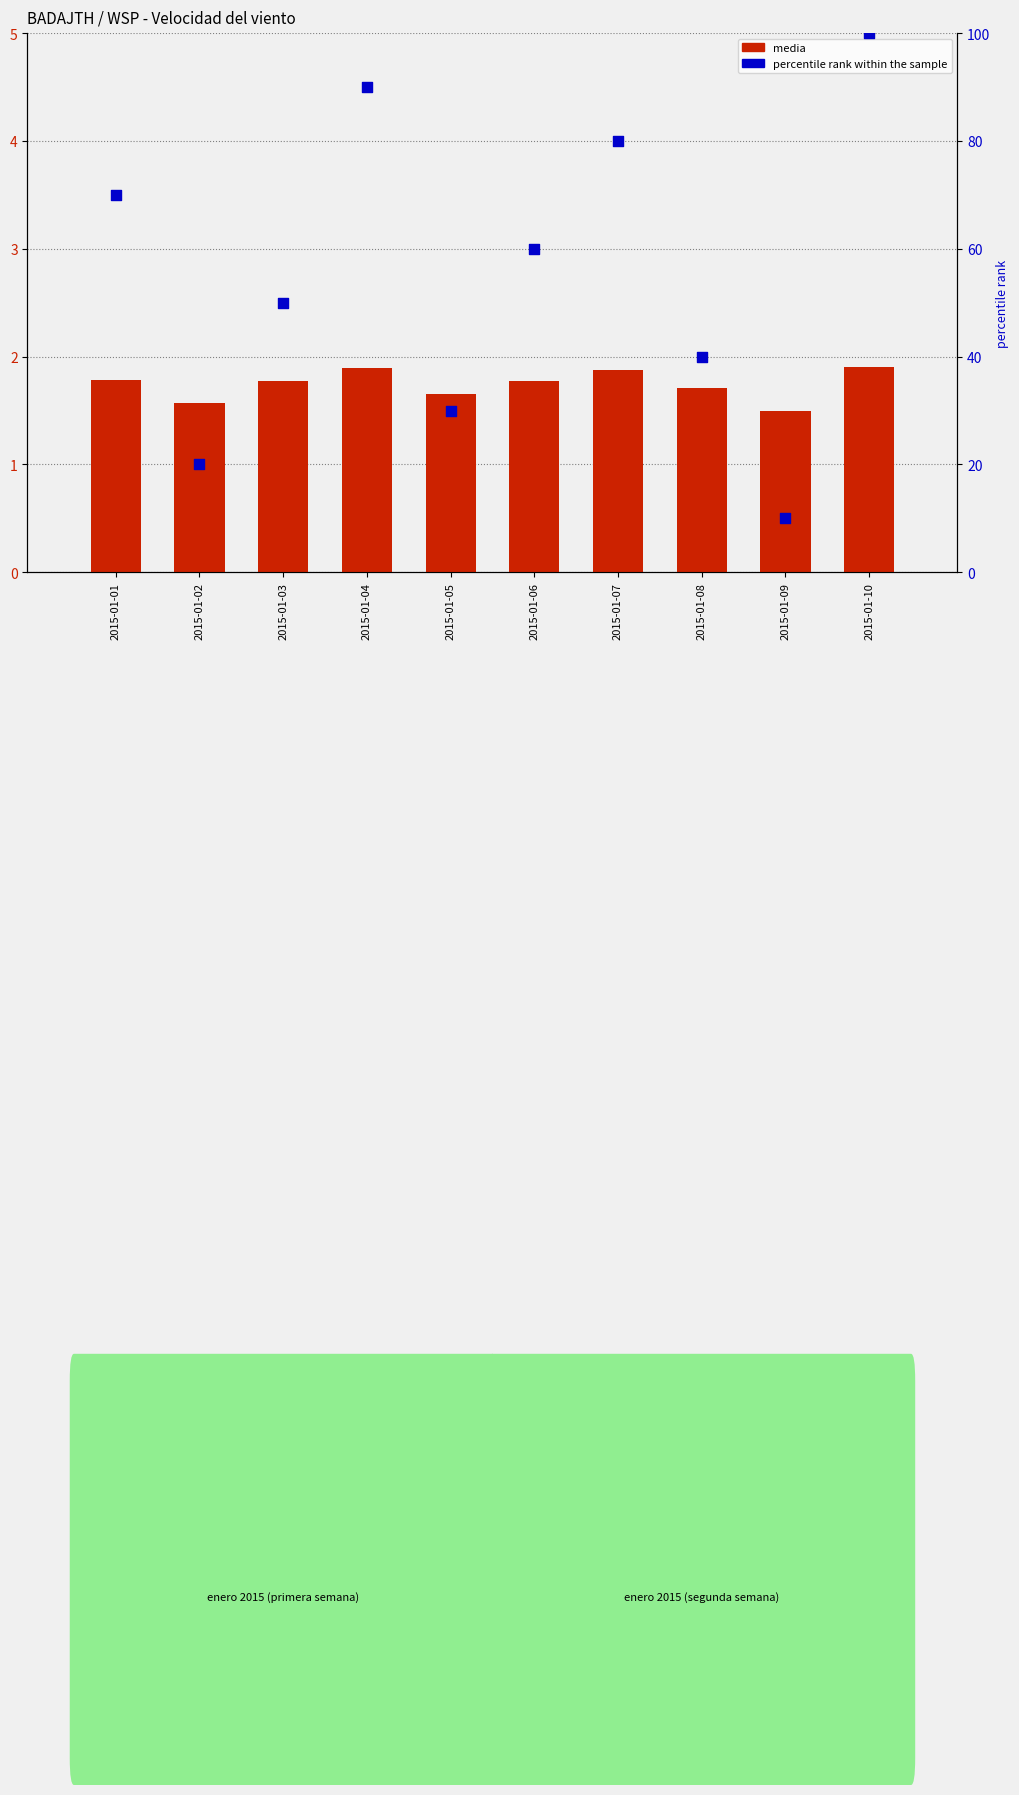

At how many categories does at least one series exceed 49?

6